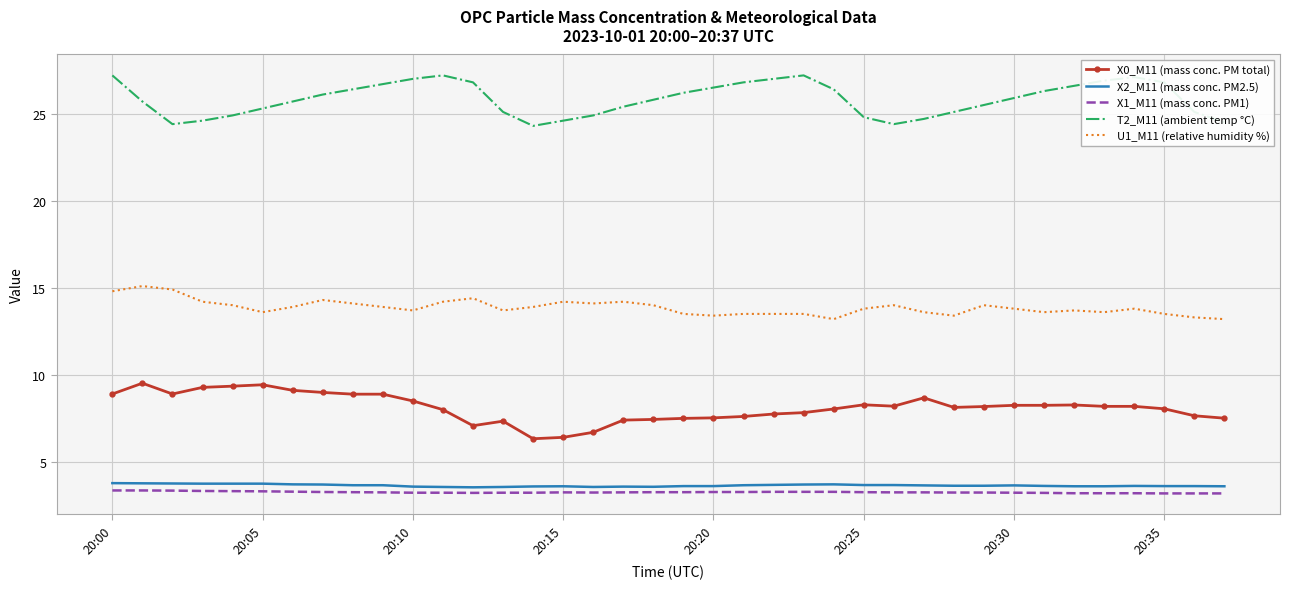

What is the difference between the maximum and minimum values in the T2_M11 (ambient temp °C) series?

2.9